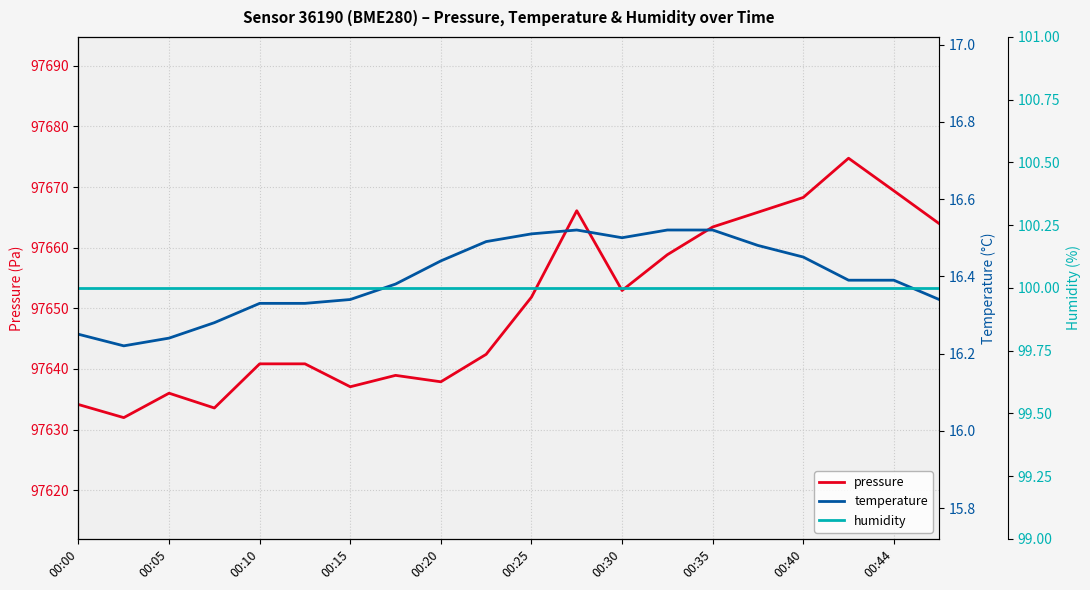

True or false: humidity and pressure intersect in this chart.

False